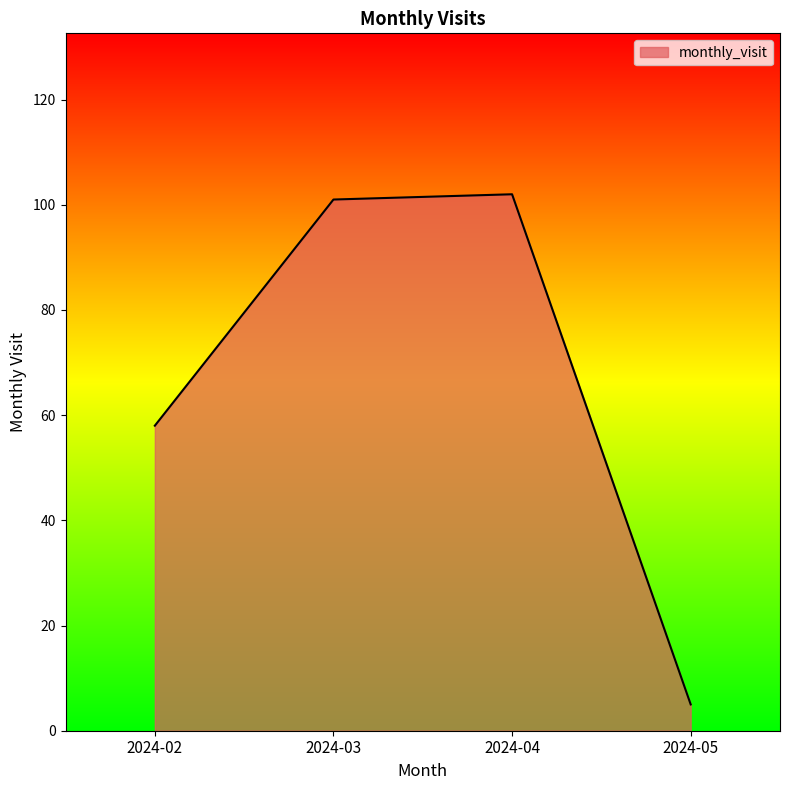

Which has a higher value, 2024-02 or 2024-04?

2024-04